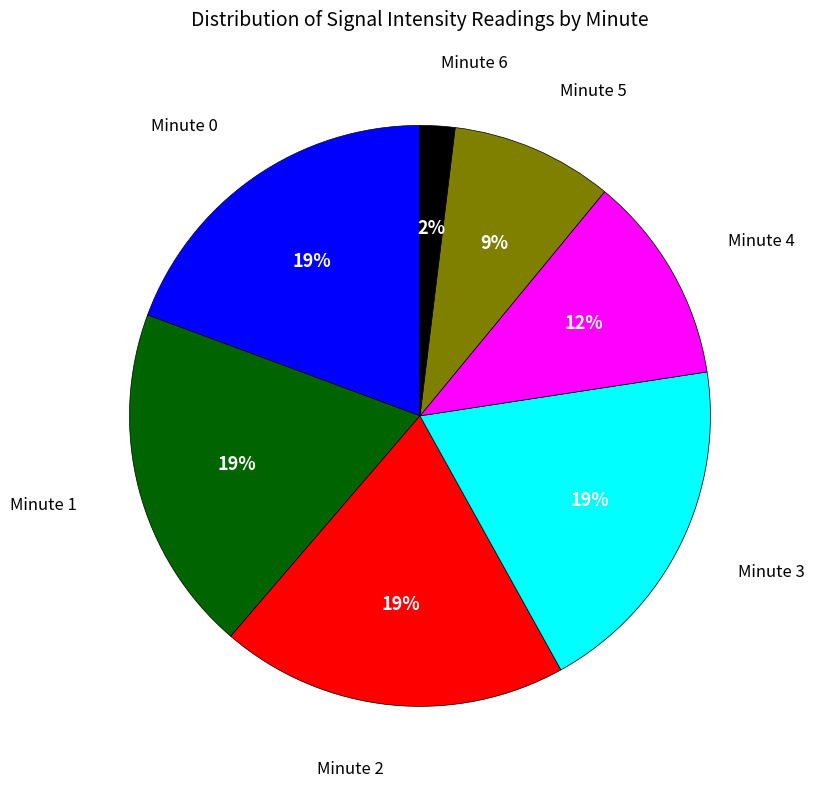

Which slice is the smallest?

Minute 6